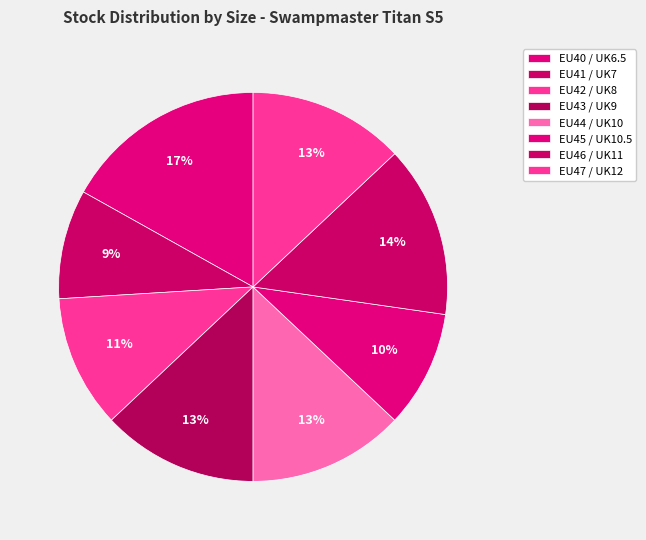

What is the ratio of the value at EU42 / UK8 to the value at EU44 / UK10?

0.8